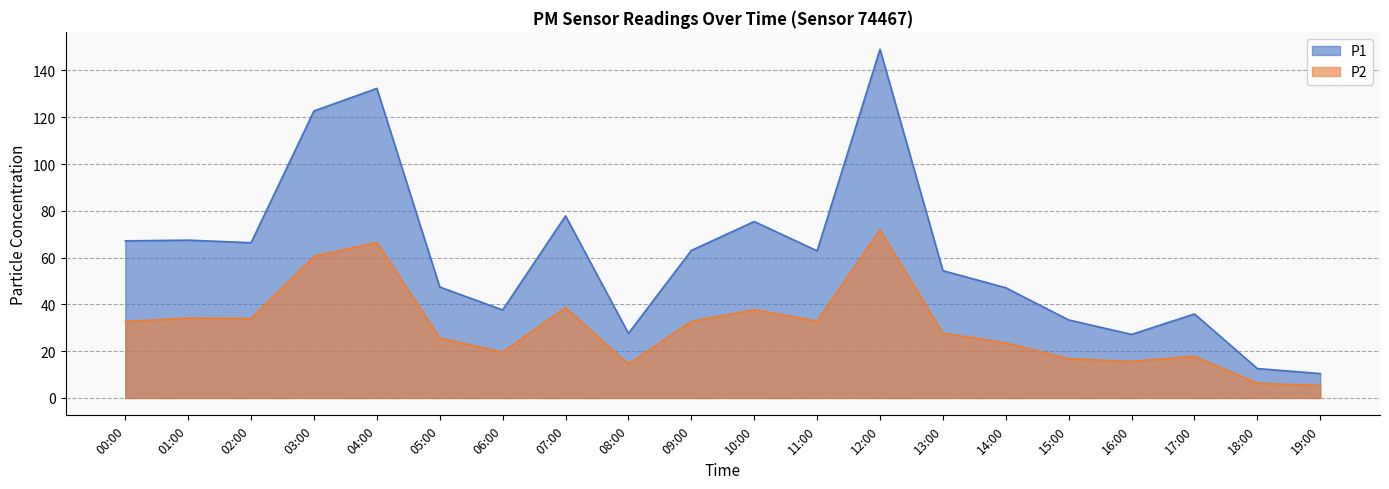

What is the sum of all P1 values?

1217.5